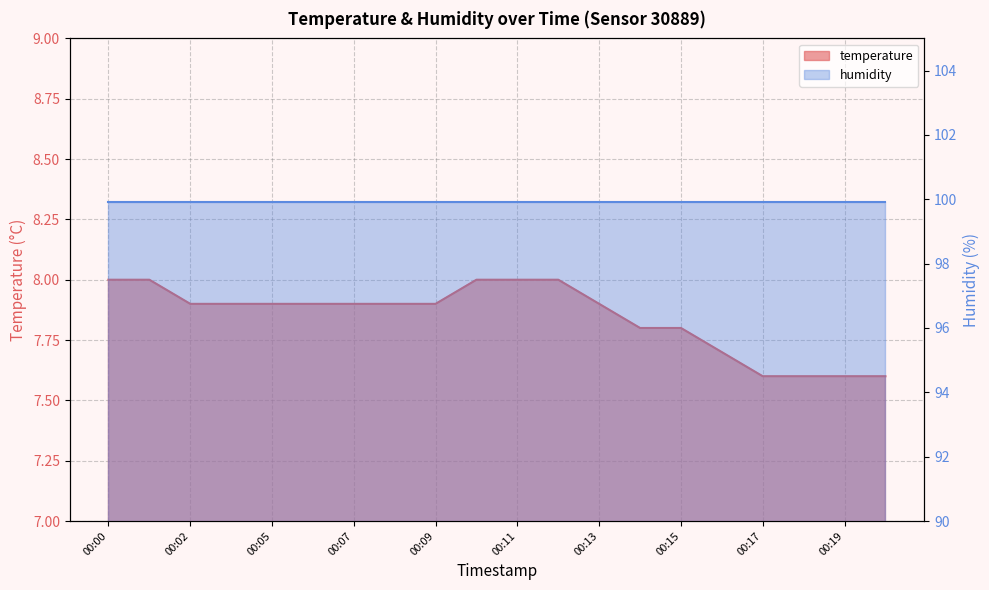

The value at 00:08 is 12.1. True or false?

False